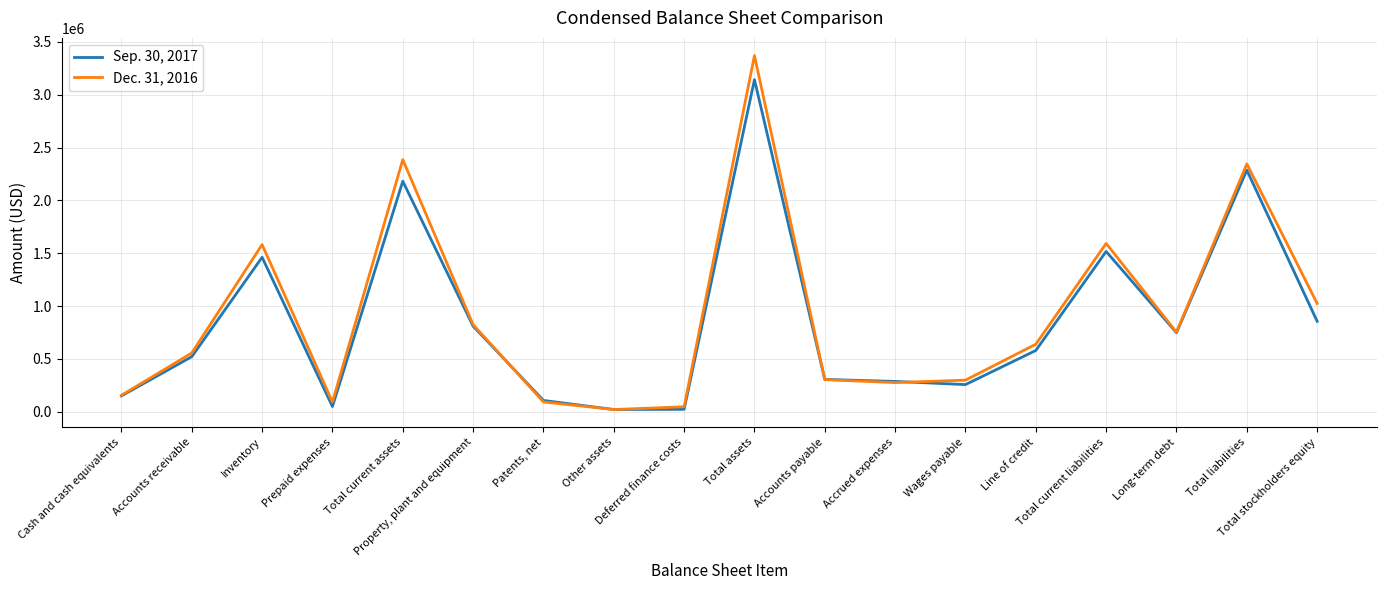

Which series has the widest spread of values?

Dec. 31, 2016